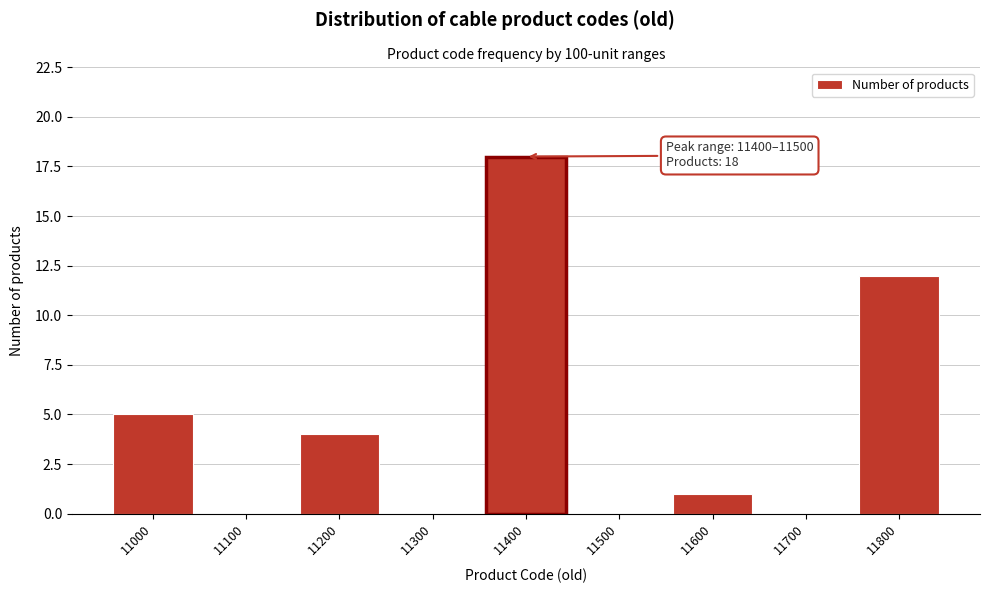

Reading left to right, transcribe all the data shown in this chart.

11000=5	11100=0	11200=4	11300=0	11400=18	11500=0	11600=1	11700=0	11800=12